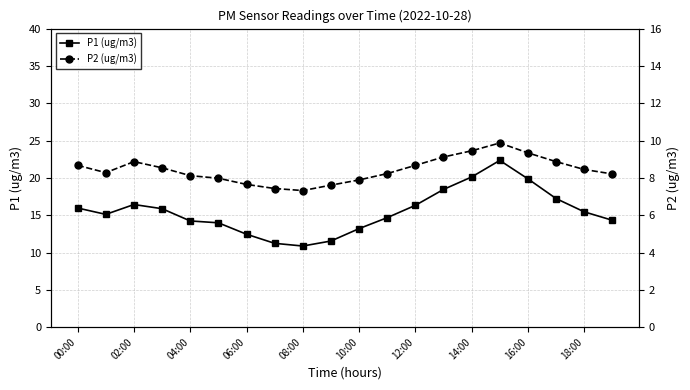

The P1 (ug/m3) series shows 12.4 at 06:00. True or false?

True